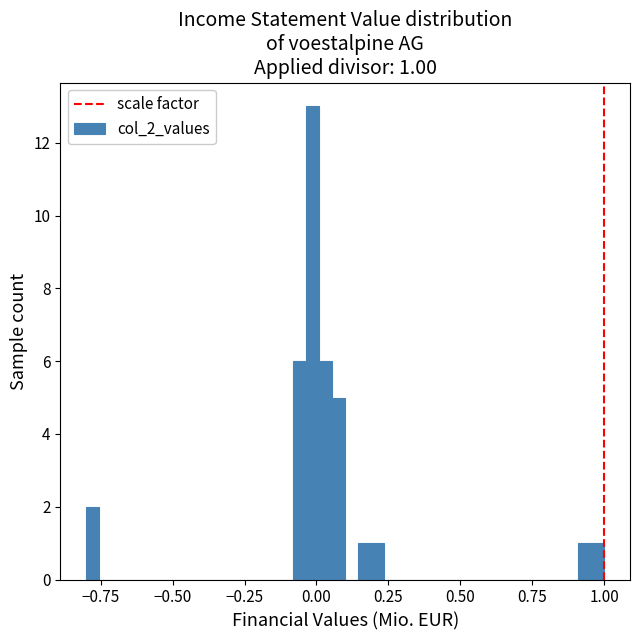

Read against the x-axis, roughly where is the centre of the tallest bar?

0.00